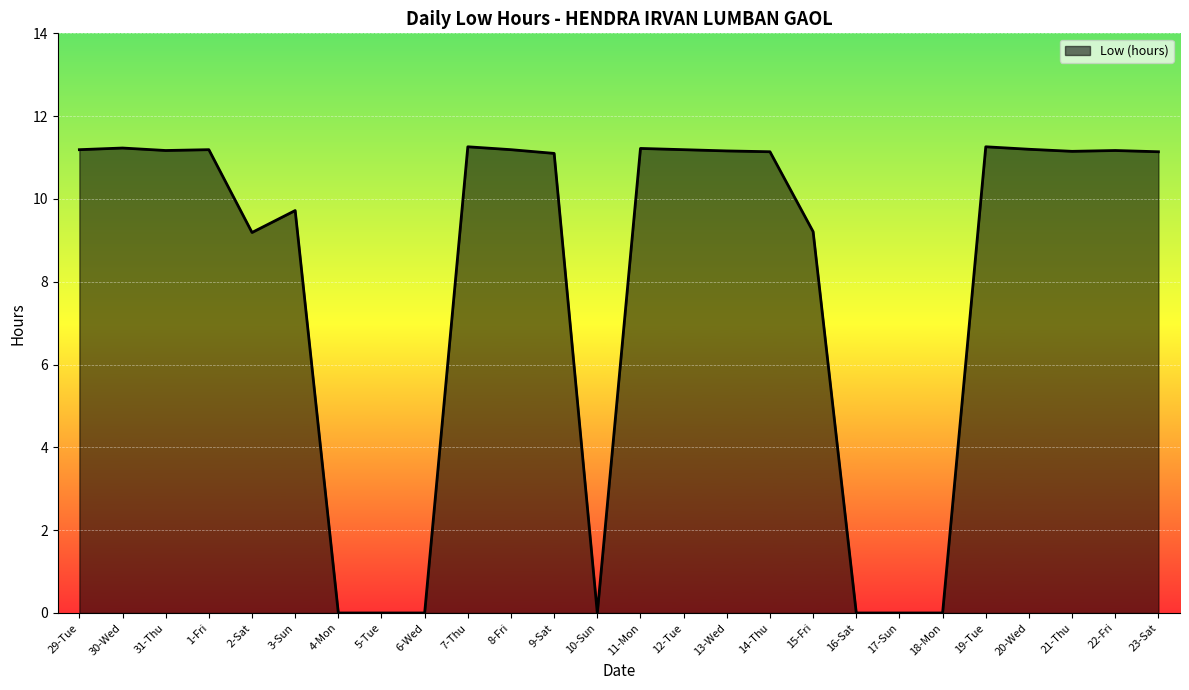

Where does the data first go above 11?

29-Tue